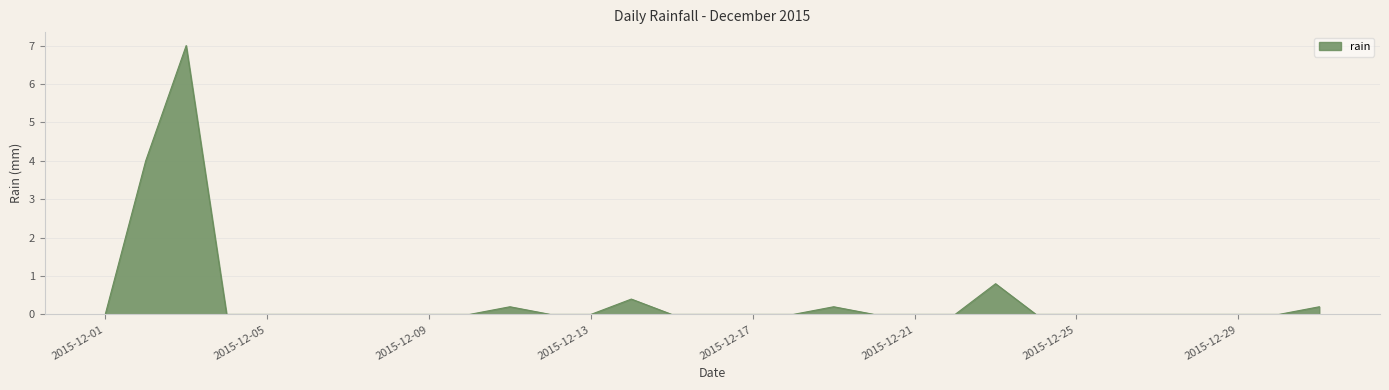

What is the greatest value displayed?

7.0